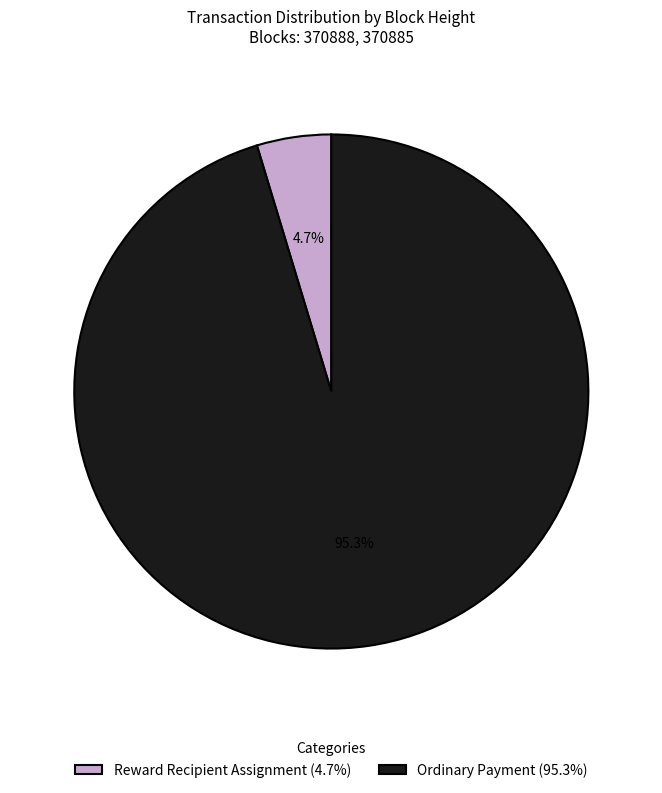

Which slice is the smallest?

Reward Recipient Assignment (4.7%)